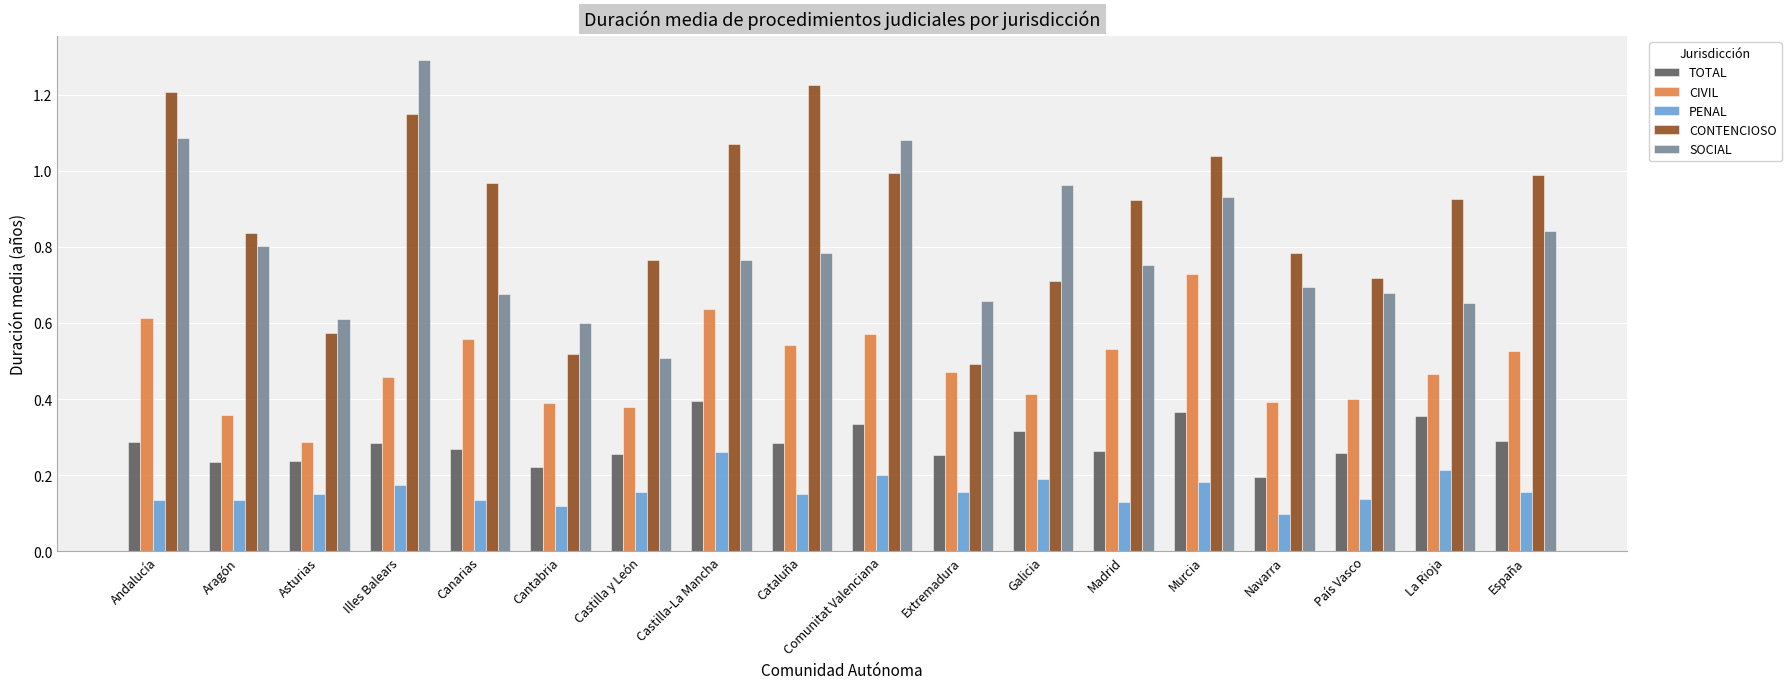

At how many categories does at least one series exceed 1?

6